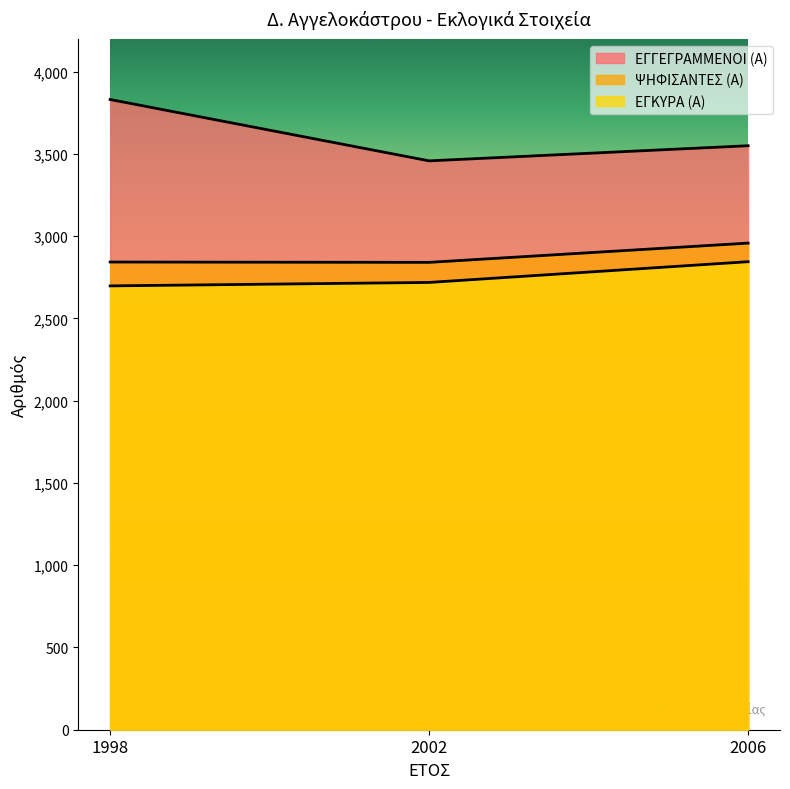

True or false: ΕΓΓΕΓΡΑΜΜΕΝΟΙ (Α) has a value of 3831 at 1998.

True